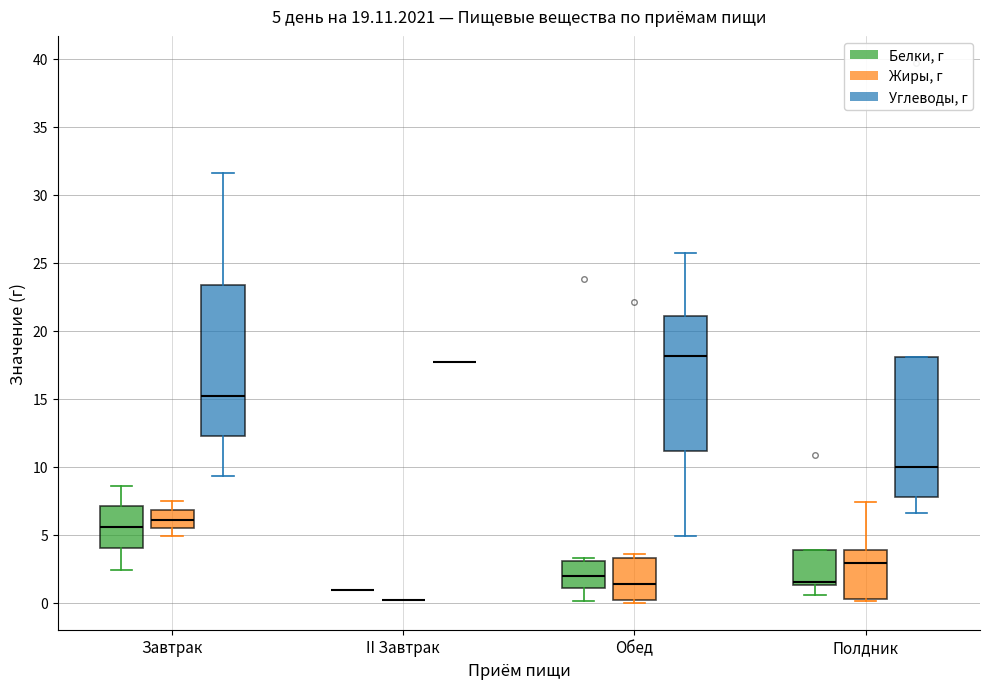

Which box is the tallest, from its lower edge to its upper edge?

Завтрак (Углеводы, г)